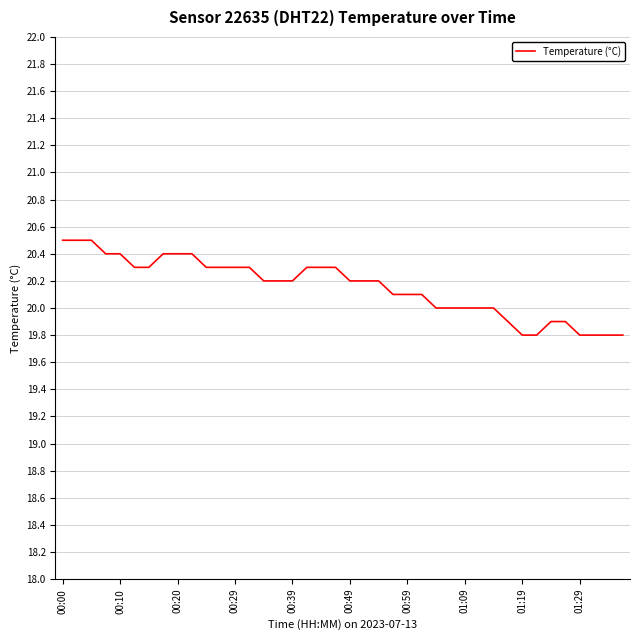

Count the values in the range 20 to 21.

31